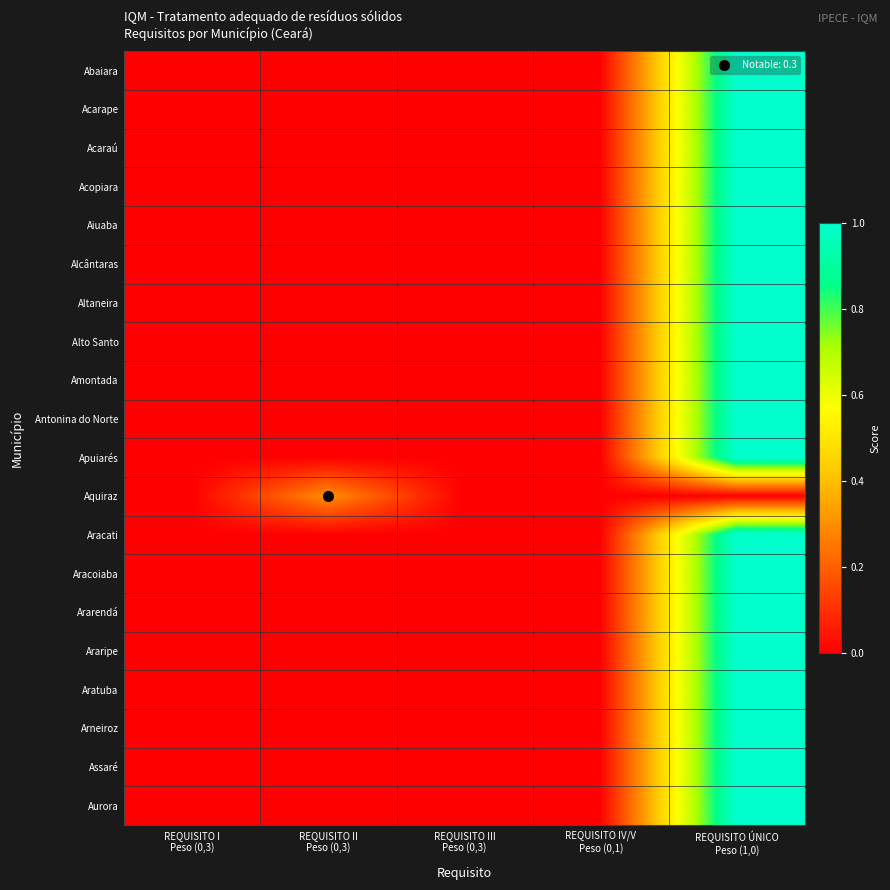

Reading left to right, transcribe all the data shown in this chart.

Abaiara: REQUISITO I
Peso (0,3)=0.0	REQUISITO II
Peso (0,3)=0.0	REQUISITO III
Peso (0,3)=0.0	REQUISITO IV/V
Peso (0,1)=0.0	REQUISITO ÚNICO
Peso (1,0)=1.0
Acarape: REQUISITO I
Peso (0,3)=0.0	REQUISITO II
Peso (0,3)=0.0	REQUISITO III
Peso (0,3)=0.0	REQUISITO IV/V
Peso (0,1)=0.0	REQUISITO ÚNICO
Peso (1,0)=1.0
Acaraú: REQUISITO I
Peso (0,3)=0.0	REQUISITO II
Peso (0,3)=0.0	REQUISITO III
Peso (0,3)=0.0	REQUISITO IV/V
Peso (0,1)=0.0	REQUISITO ÚNICO
Peso (1,0)=1.0
Acopiara: REQUISITO I
Peso (0,3)=0.0	REQUISITO II
Peso (0,3)=0.0	REQUISITO III
Peso (0,3)=0.0	REQUISITO IV/V
Peso (0,1)=0.0	REQUISITO ÚNICO
Peso (1,0)=1.0
Aiuaba: REQUISITO I
Peso (0,3)=0.0	REQUISITO II
Peso (0,3)=0.0	REQUISITO III
Peso (0,3)=0.0	REQUISITO IV/V
Peso (0,1)=0.0	REQUISITO ÚNICO
Peso (1,0)=1.0
Alcântaras: REQUISITO I
Peso (0,3)=0.0	REQUISITO II
Peso (0,3)=0.0	REQUISITO III
Peso (0,3)=0.0	REQUISITO IV/V
Peso (0,1)=0.0	REQUISITO ÚNICO
Peso (1,0)=1.0
Altaneira: REQUISITO I
Peso (0,3)=0.0	REQUISITO II
Peso (0,3)=0.0	REQUISITO III
Peso (0,3)=0.0	REQUISITO IV/V
Peso (0,1)=0.0	REQUISITO ÚNICO
Peso (1,0)=1.0
Alto Santo: REQUISITO I
Peso (0,3)=0.0	REQUISITO II
Peso (0,3)=0.0	REQUISITO III
Peso (0,3)=0.0	REQUISITO IV/V
Peso (0,1)=0.0	REQUISITO ÚNICO
Peso (1,0)=1.0
Amontada: REQUISITO I
Peso (0,3)=0.0	REQUISITO II
Peso (0,3)=0.0	REQUISITO III
Peso (0,3)=0.0	REQUISITO IV/V
Peso (0,1)=0.0	REQUISITO ÚNICO
Peso (1,0)=1.0
Antonina do Norte: REQUISITO I
Peso (0,3)=0.0	REQUISITO II
Peso (0,3)=0.0	REQUISITO III
Peso (0,3)=0.0	REQUISITO IV/V
Peso (0,1)=0.0	REQUISITO ÚNICO
Peso (1,0)=1.0
Apuiarés: REQUISITO I
Peso (0,3)=0.0	REQUISITO II
Peso (0,3)=0.0	REQUISITO III
Peso (0,3)=0.0	REQUISITO IV/V
Peso (0,1)=0.0	REQUISITO ÚNICO
Peso (1,0)=1.0
Aquiraz: REQUISITO I
Peso (0,3)=0.0	REQUISITO II
Peso (0,3)=0.3	REQUISITO III
Peso (0,3)=0.0	REQUISITO IV/V
Peso (0,1)=0.0	REQUISITO ÚNICO
Peso (1,0)=0.0
Aracati: REQUISITO I
Peso (0,3)=0.0	REQUISITO II
Peso (0,3)=0.0	REQUISITO III
Peso (0,3)=0.0	REQUISITO IV/V
Peso (0,1)=0.0	REQUISITO ÚNICO
Peso (1,0)=1.0
Aracoiaba: REQUISITO I
Peso (0,3)=0.0	REQUISITO II
Peso (0,3)=0.0	REQUISITO III
Peso (0,3)=0.0	REQUISITO IV/V
Peso (0,1)=0.0	REQUISITO ÚNICO
Peso (1,0)=1.0
Ararendá: REQUISITO I
Peso (0,3)=0.0	REQUISITO II
Peso (0,3)=0.0	REQUISITO III
Peso (0,3)=0.0	REQUISITO IV/V
Peso (0,1)=0.0	REQUISITO ÚNICO
Peso (1,0)=1.0
Araripe: REQUISITO I
Peso (0,3)=0.0	REQUISITO II
Peso (0,3)=0.0	REQUISITO III
Peso (0,3)=0.0	REQUISITO IV/V
Peso (0,1)=0.0	REQUISITO ÚNICO
Peso (1,0)=1.0
Aratuba: REQUISITO I
Peso (0,3)=0.0	REQUISITO II
Peso (0,3)=0.0	REQUISITO III
Peso (0,3)=0.0	REQUISITO IV/V
Peso (0,1)=0.0	REQUISITO ÚNICO
Peso (1,0)=1.0
Arneiroz: REQUISITO I
Peso (0,3)=0.0	REQUISITO II
Peso (0,3)=0.0	REQUISITO III
Peso (0,3)=0.0	REQUISITO IV/V
Peso (0,1)=0.0	REQUISITO ÚNICO
Peso (1,0)=1.0
Assaré: REQUISITO I
Peso (0,3)=0.0	REQUISITO II
Peso (0,3)=0.0	REQUISITO III
Peso (0,3)=0.0	REQUISITO IV/V
Peso (0,1)=0.0	REQUISITO ÚNICO
Peso (1,0)=1.0
Aurora: REQUISITO I
Peso (0,3)=0.0	REQUISITO II
Peso (0,3)=0.0	REQUISITO III
Peso (0,3)=0.0	REQUISITO IV/V
Peso (0,1)=0.0	REQUISITO ÚNICO
Peso (1,0)=1.0